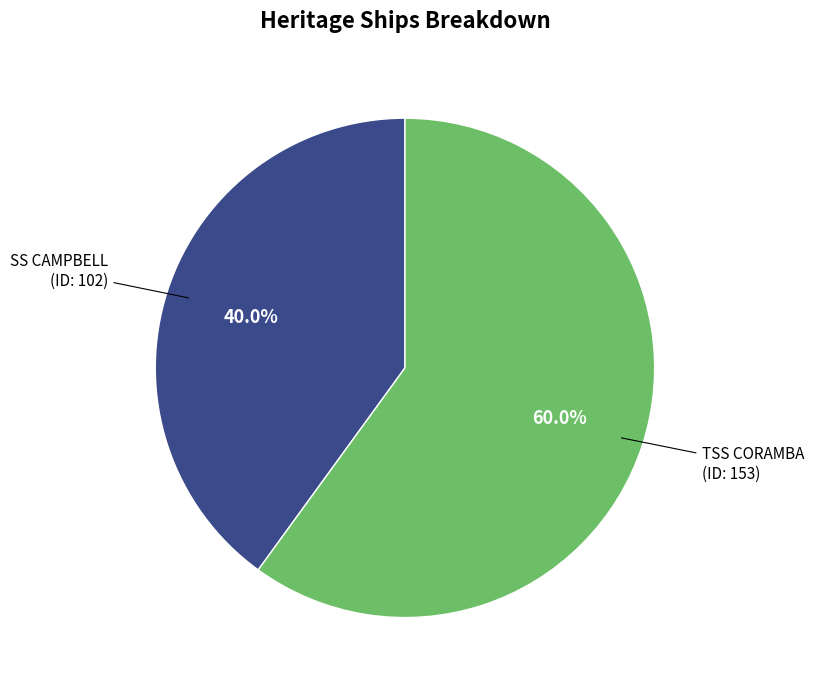

Do TSS CORAMBA and SS CAMPBELL together represent more than half of the pie?

Yes